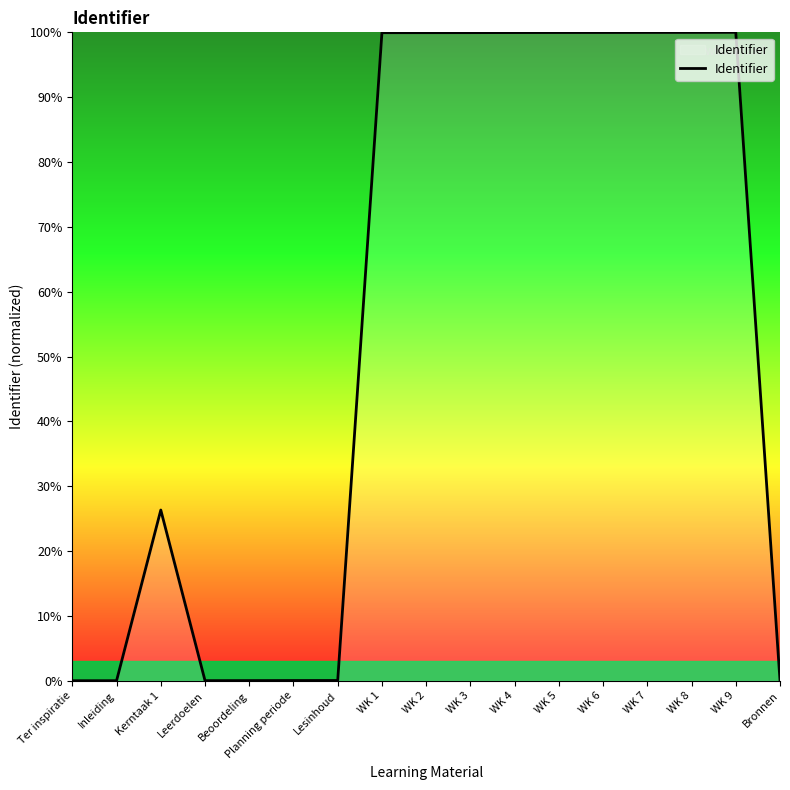

How many lines are shown in the chart?

1